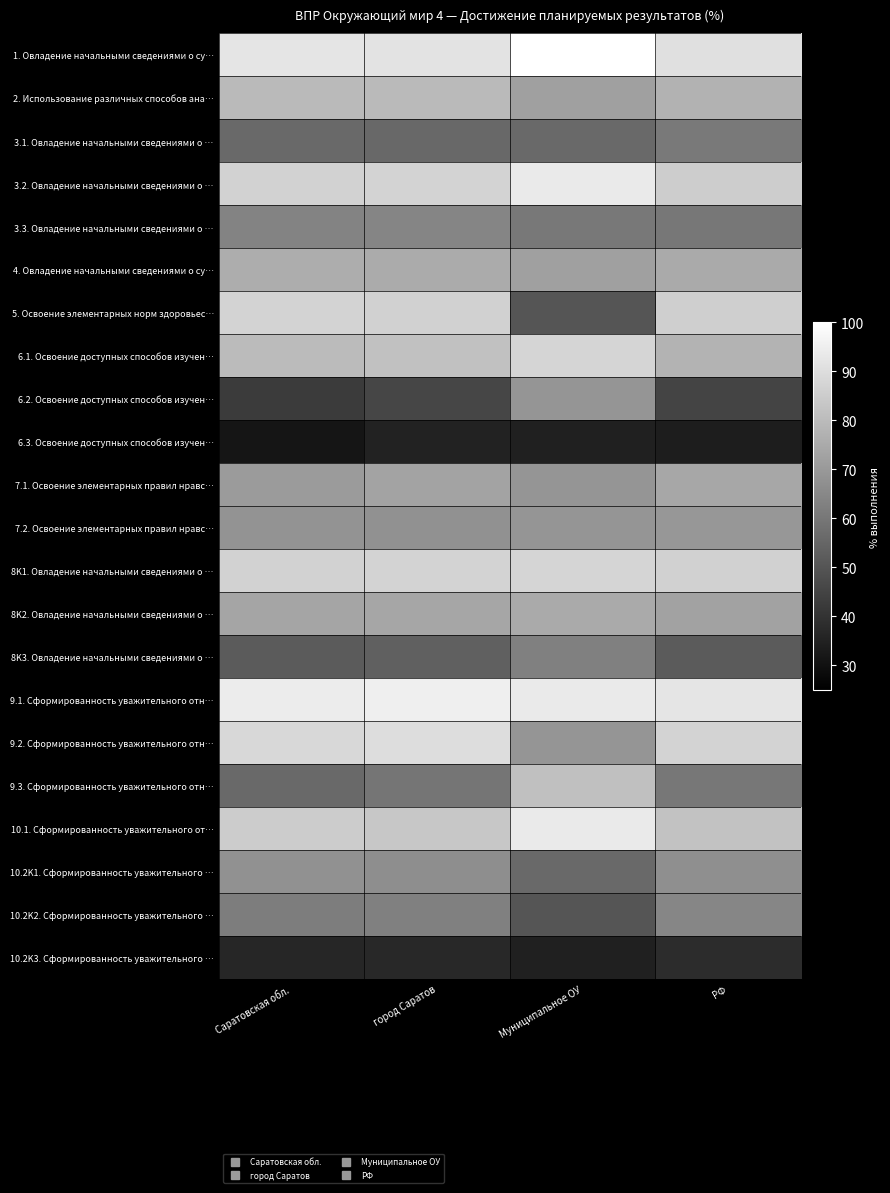

At which category is the sum across all series the highest?

город Саратов